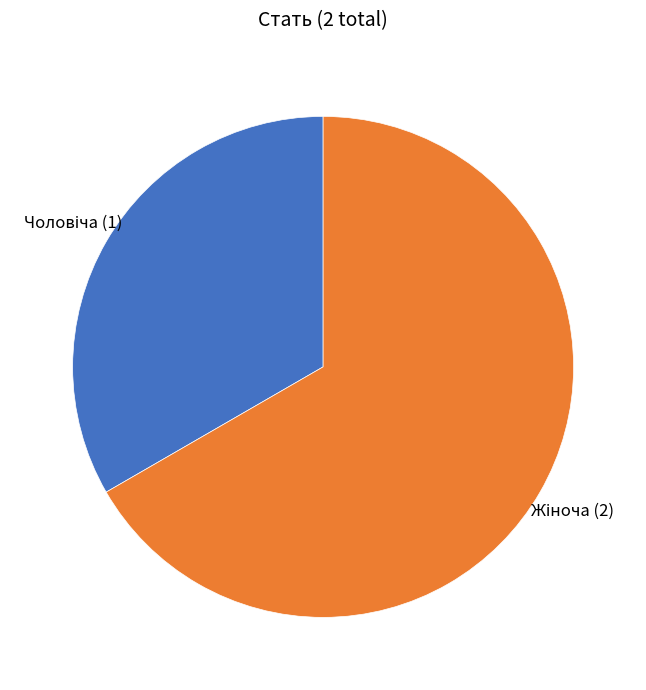

Does any single category account for the majority?

Yes